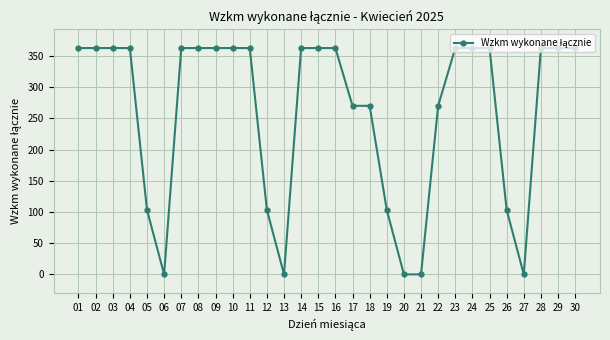

How many values are below 362?

12